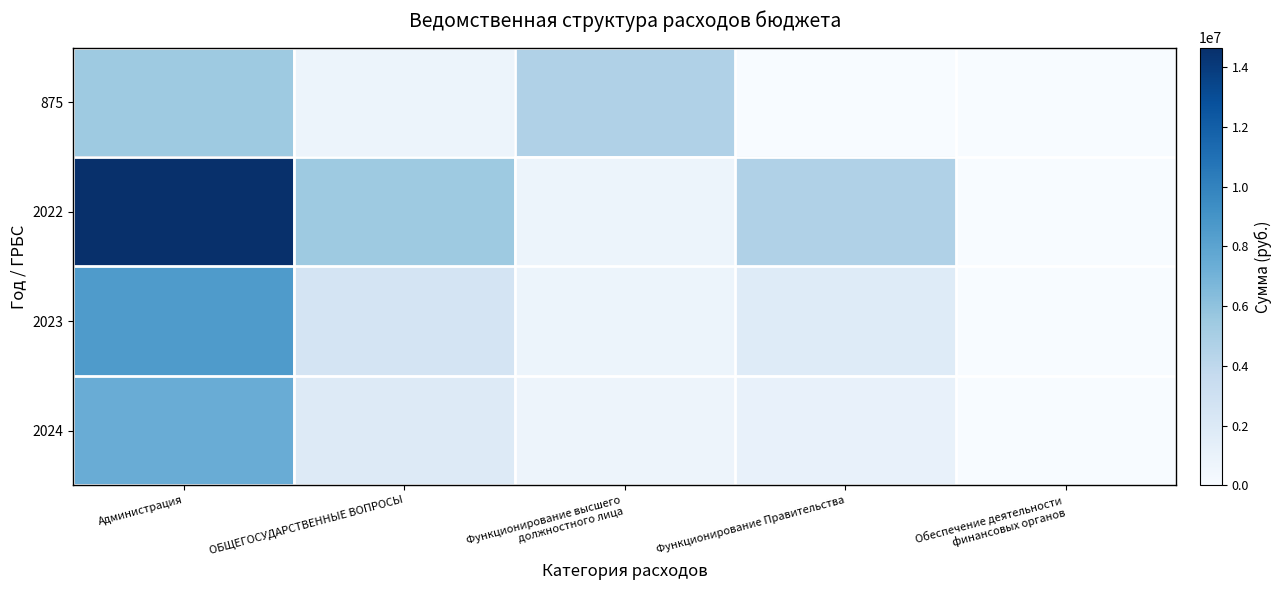

Reading left to right, extract all data points from this chart.

875: Администрация=5490616.3	ОБЩЕГОСУДАРСТВЕННЫЕ ВОПРОСЫ=769114.0	Функционирование высшего
должностного лица=4670902.3	Функционирование Правительства=26200.0	Обеспечение деятельности
финансовых органов=24400.0
2022: Администрация=14653000.0	ОБЩЕГОСУДАРСТВЕННЫЕ ВОПРОСЫ=5490616.3	Функционирование высшего
должностного лица=769114.0	Функционирование Правительства=4670902.3	Обеспечение деятельности
финансовых органов=26200.0
2023: Администрация=8572200.0	ОБЩЕГОСУДАРСТВЕННЫЕ ВОПРОСЫ=2587975.0	Функционирование высшего
должностного лица=760000.0	Функционирование Правительства=1827975.0	Обеспечение деятельности
финансовых органов=0.0
2024: Администрация=7404000.0	ОБЩЕГОСУДАРСТВЕННЫЕ ВОПРОСЫ=1857756.0	Функционирование высшего
должностного лица=740156.0	Функционирование Правительства=1117600.0	Обеспечение деятельности
финансовых органов=0.0